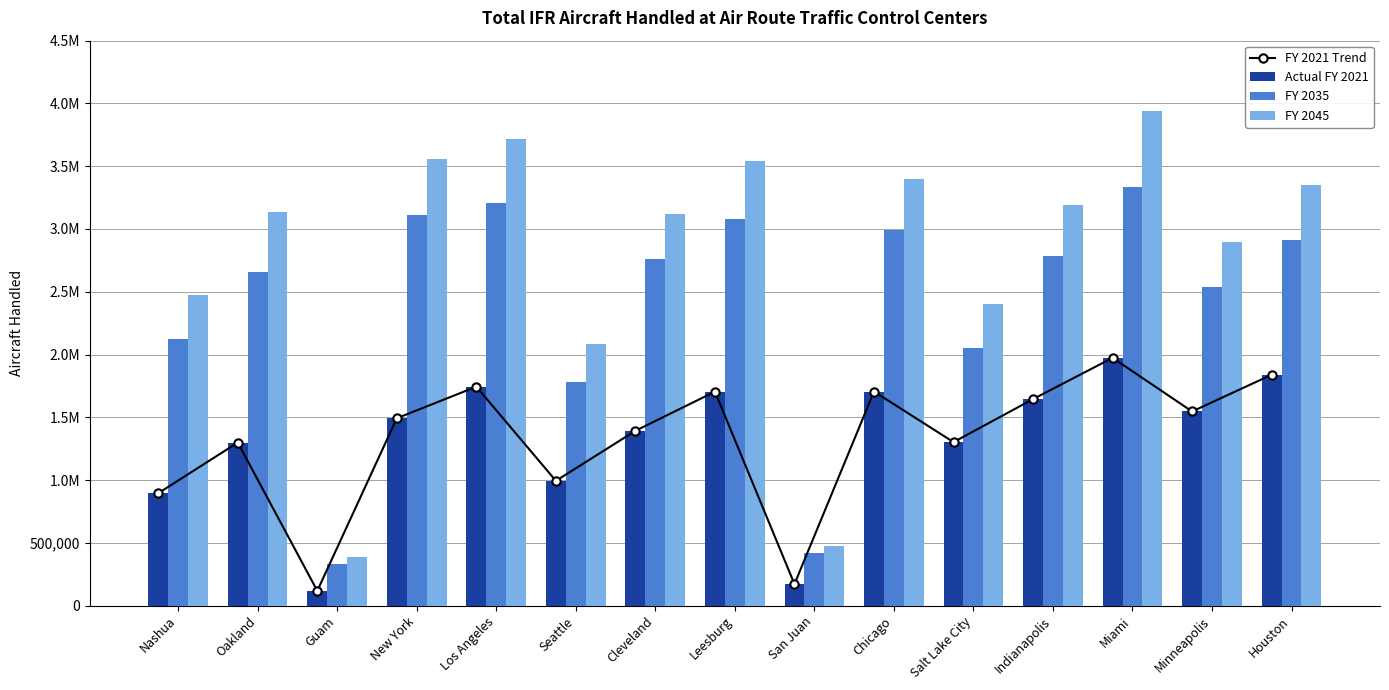

Read the FY 2021 Trend value at Cleveland.

1392770.0